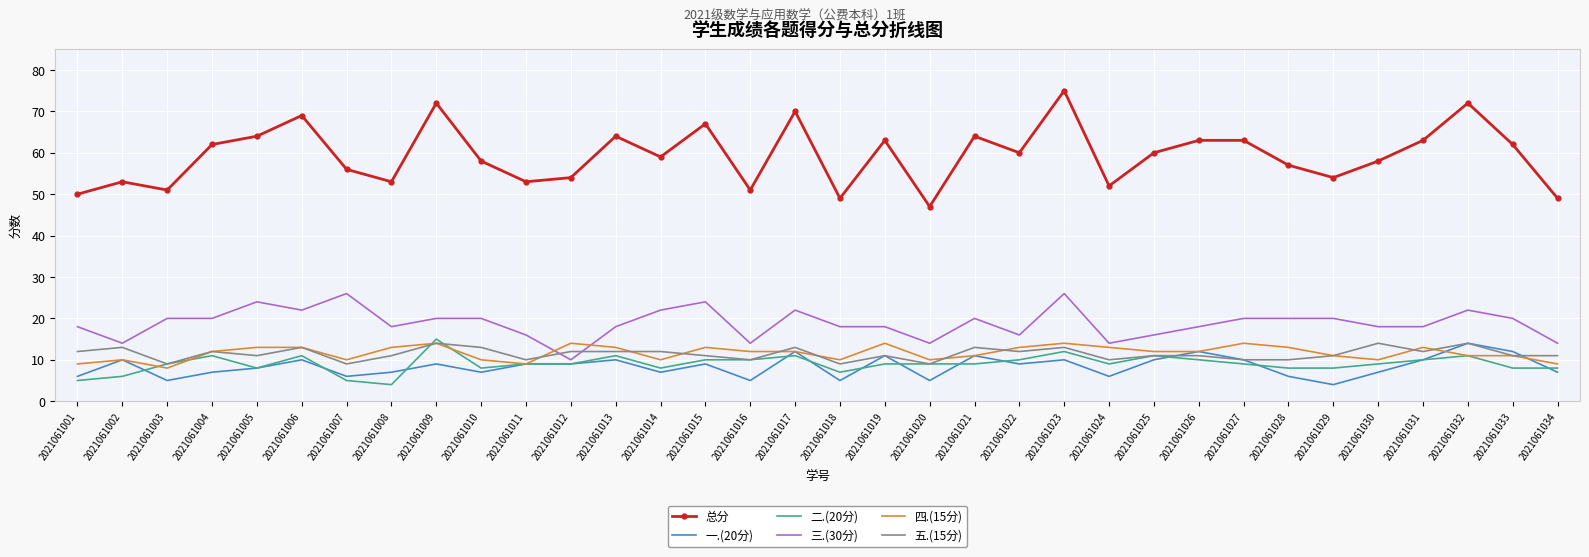

True or false: 总分 and 一.(20分) cross at least once.

False